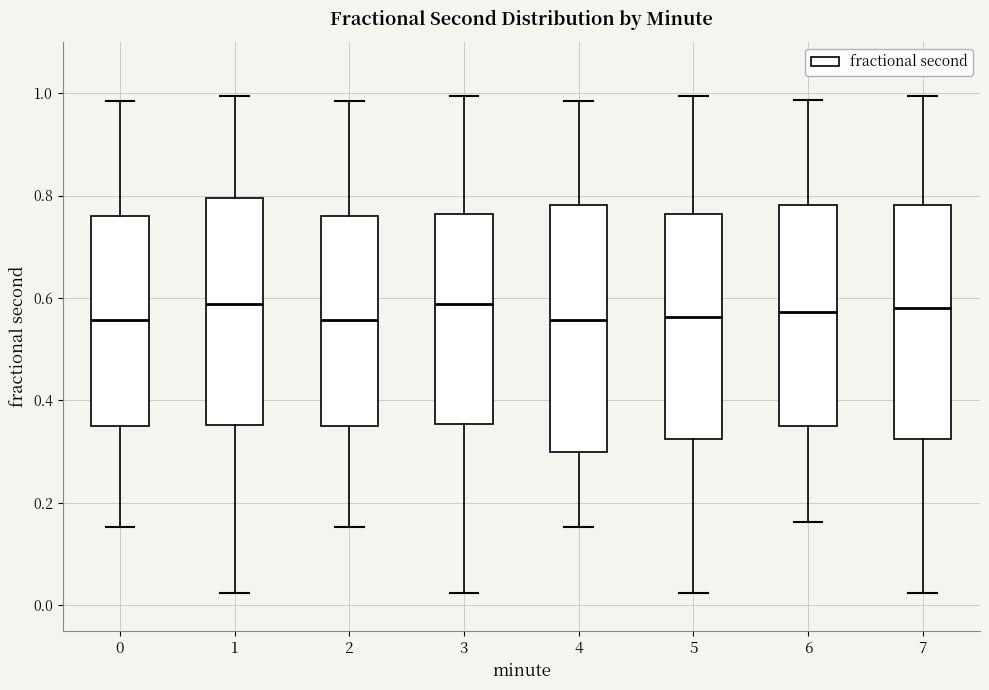

Reading left to right, read every box against the y-axis: the position of its median line, the range the box covers, and the ends of its whiskers. The values are not printed on the chart, so give them approximately, as read against the axis.

0: median 0.56, box 0.34 to 0.76, whiskers 0.16 to 0.98
1: median 0.58, box 0.36 to 0.80, whiskers 0.02 to 1.00
2: median 0.56, box 0.34 to 0.76, whiskers 0.16 to 0.98
3: median 0.58, box 0.36 to 0.76, whiskers 0.02 to 1.00
4: median 0.56, box 0.30 to 0.78, whiskers 0.16 to 0.98
5: median 0.56, box 0.32 to 0.76, whiskers 0.02 to 1.00
6: median 0.58, box 0.34 to 0.78, whiskers 0.16 to 0.98
7: median 0.58, box 0.32 to 0.78, whiskers 0.02 to 1.00